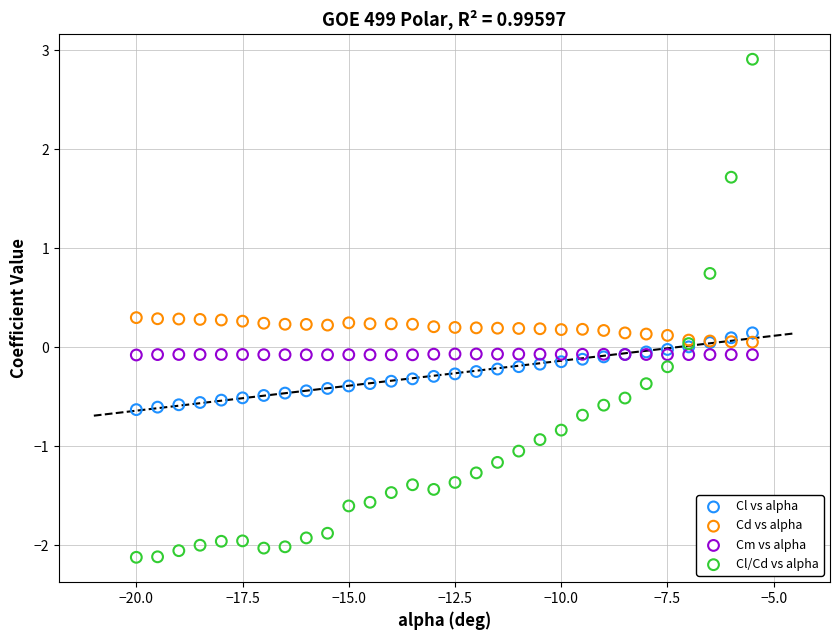

Which series has the widest spread of Y values?

Cl/Cd vs alpha